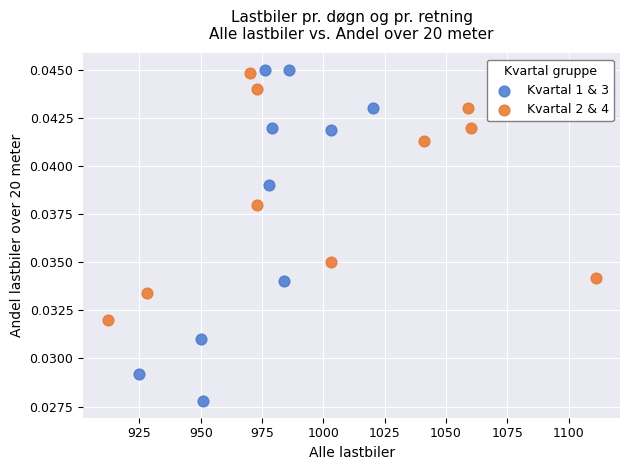

Which series has the largest Y range (max minus min)?

Kvartal 1 & 3